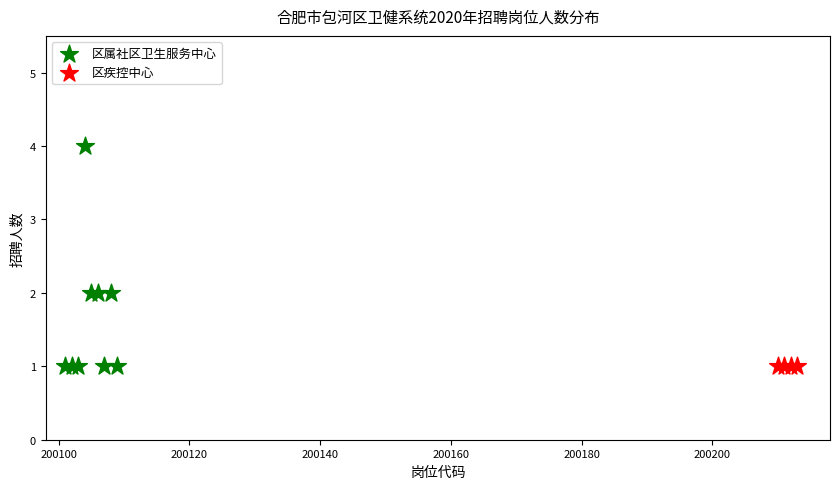

Which series contains the highest Y value?

区属社区卫生服务中心